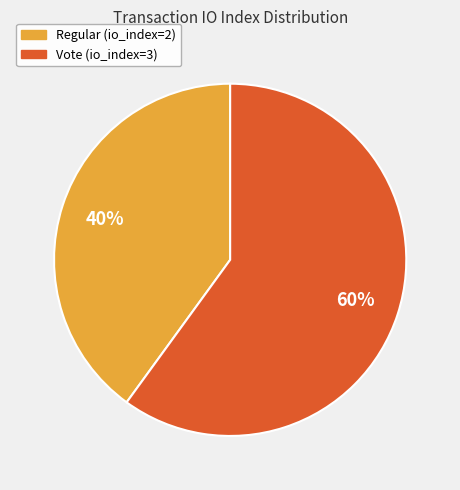

To the nearest percent, what is the difference between the Vote (io_index=3) and Regular (io_index=2) slice percentages?

20%